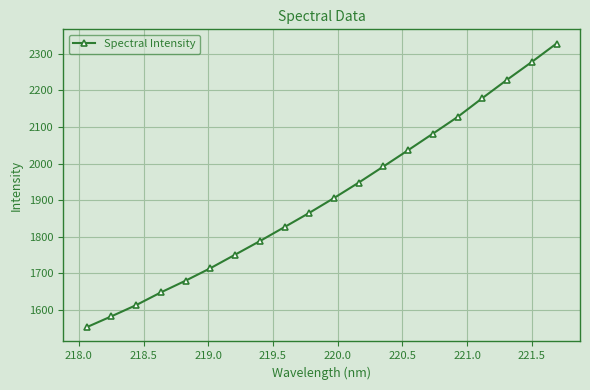

True or false: the data has more than 1 interior local peaks.

False